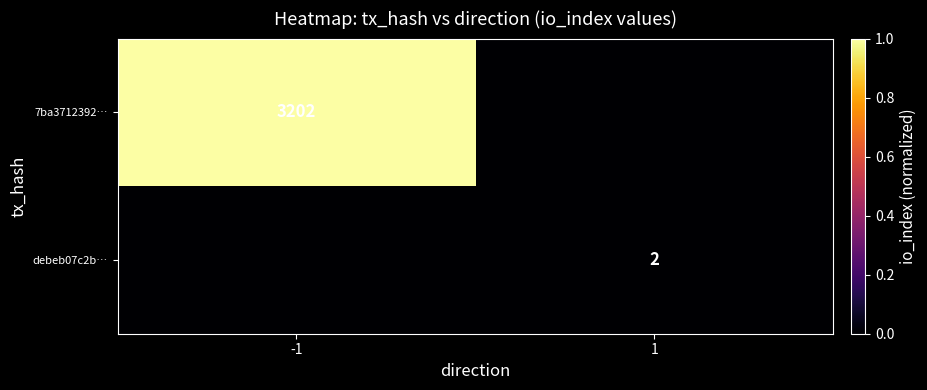

Is it true that 7ba3712392… equals 820 at -1?

False